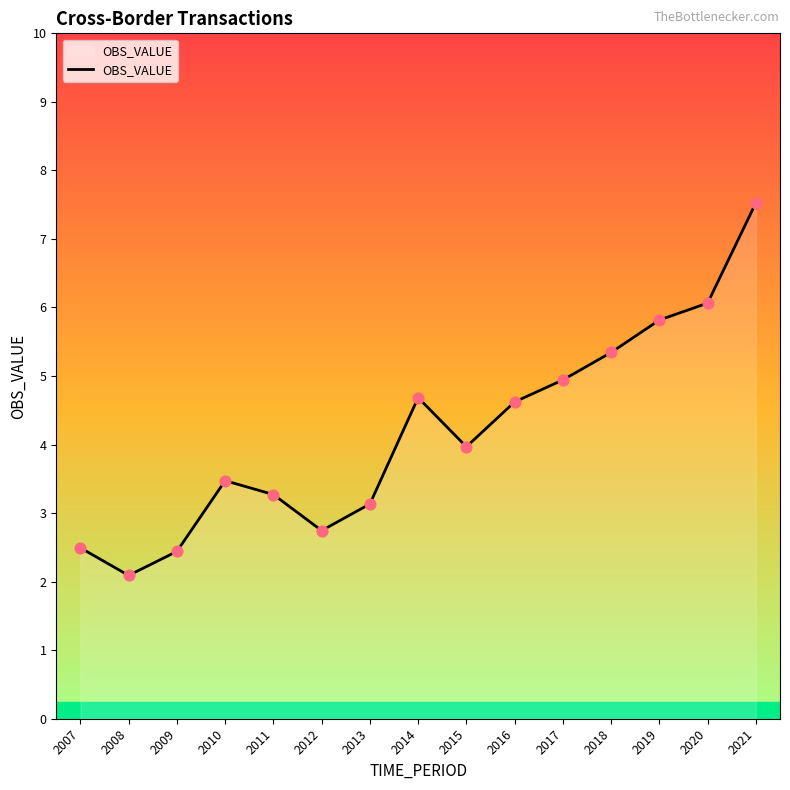

Which has a higher value, 2020 or 2010?

2020